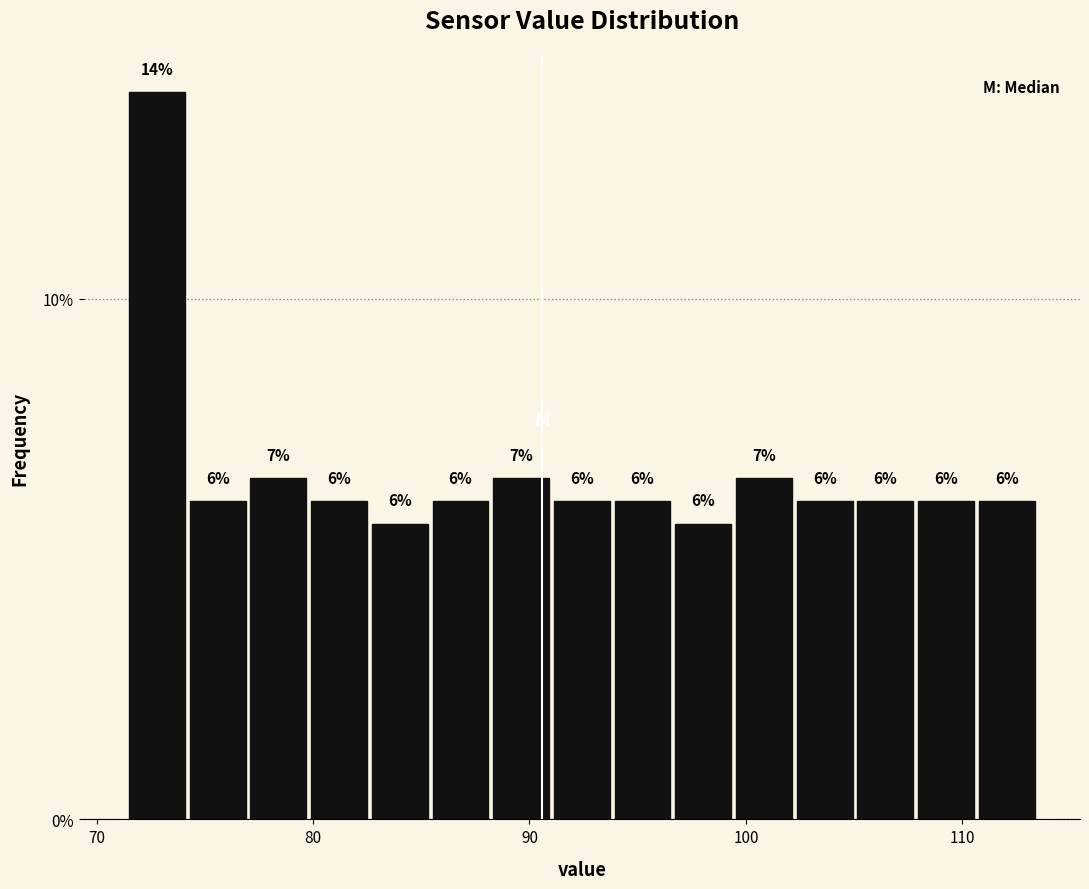

Read against the x-axis, roughly where is the centre of the tallest bar?

73